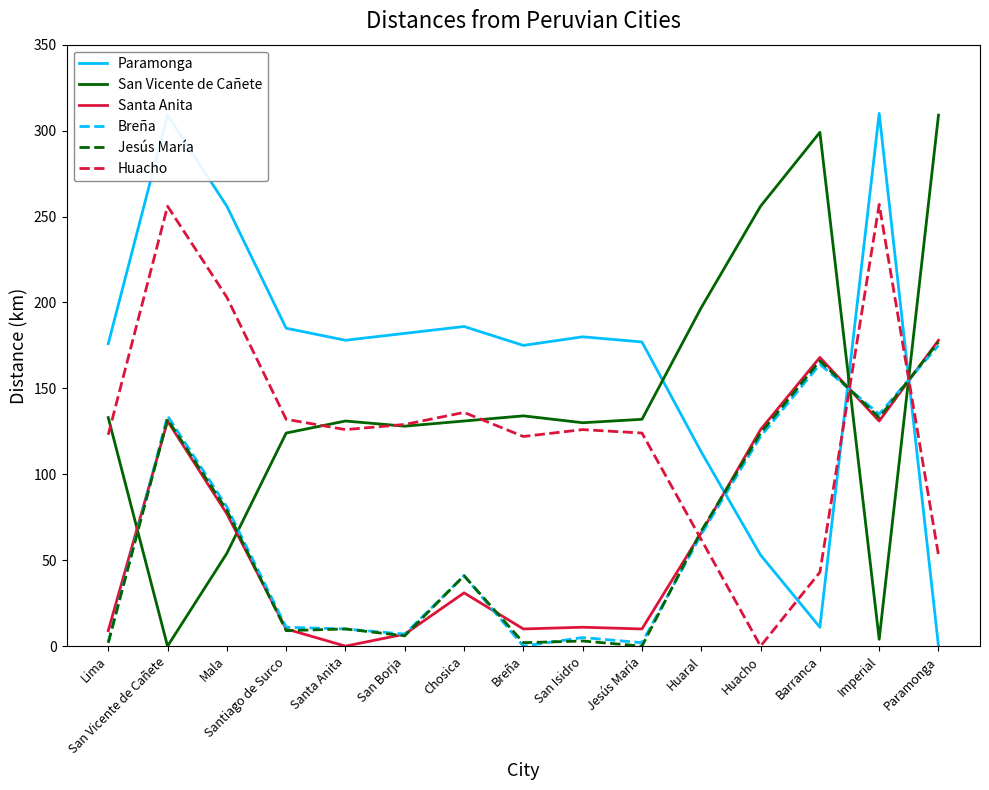

Which category has the highest value in the Santa Anita series?

Paramonga